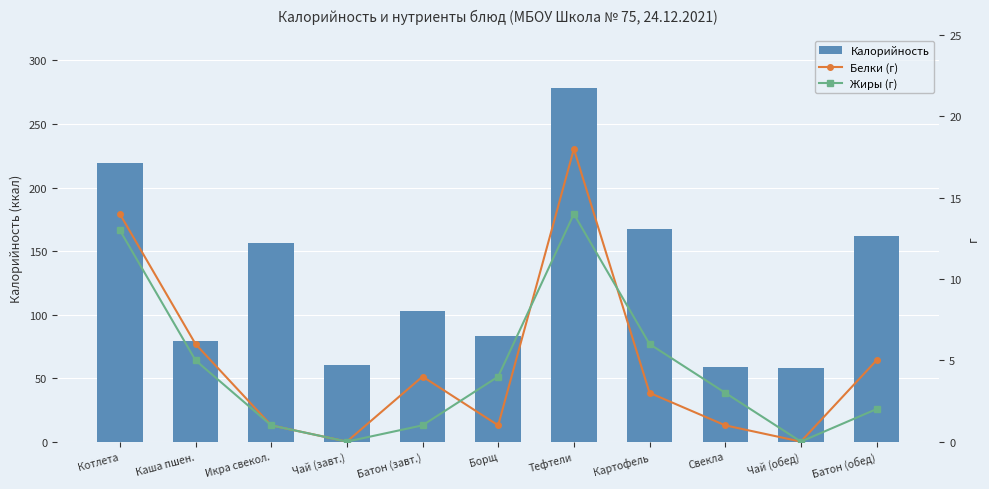

How many data points in Белки (г) are above 3?

5